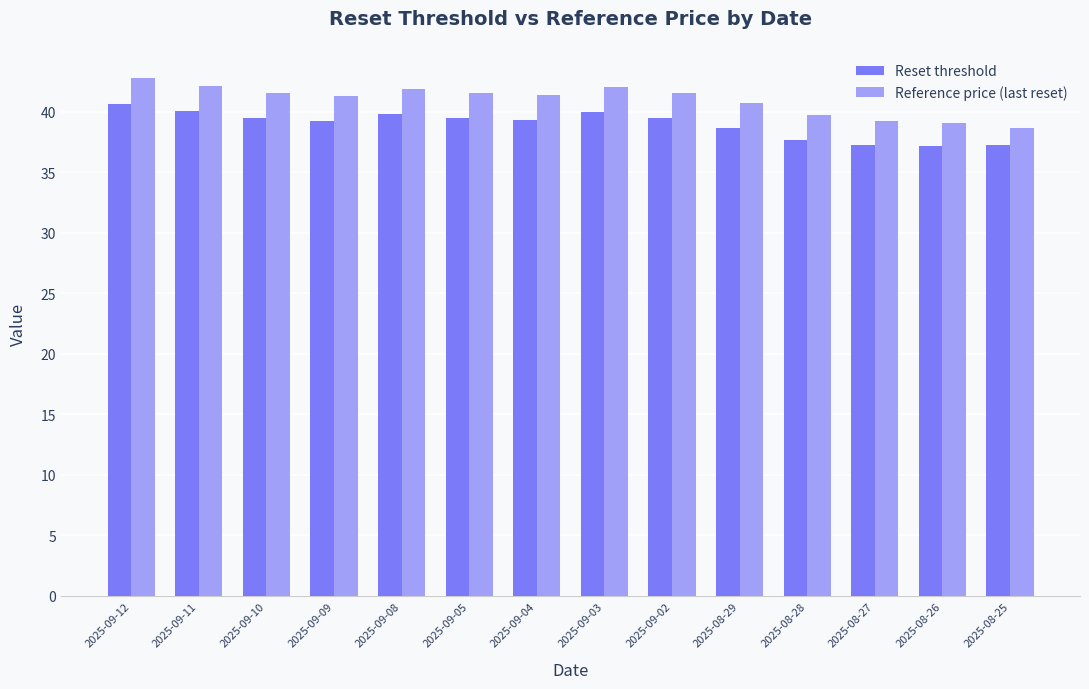

At how many categories does at least one series exceed 41?

9